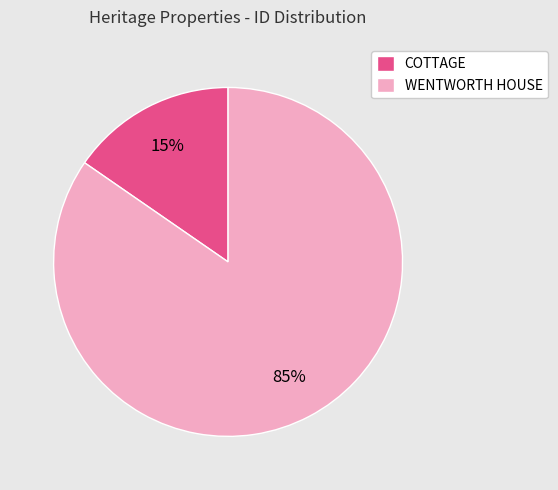

To the nearest percent, what portion does WENTWORTH HOUSE represent?

85%